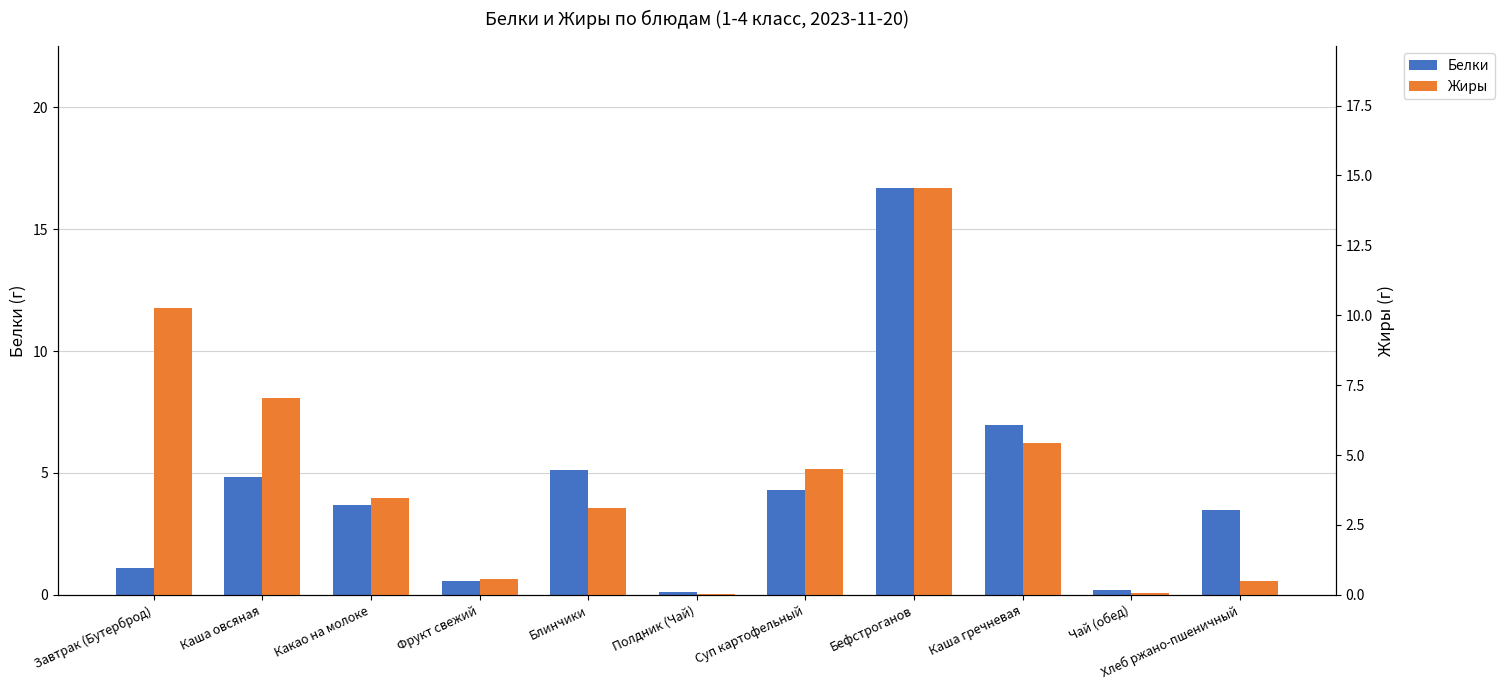

Does the chart contain any negative values?

No